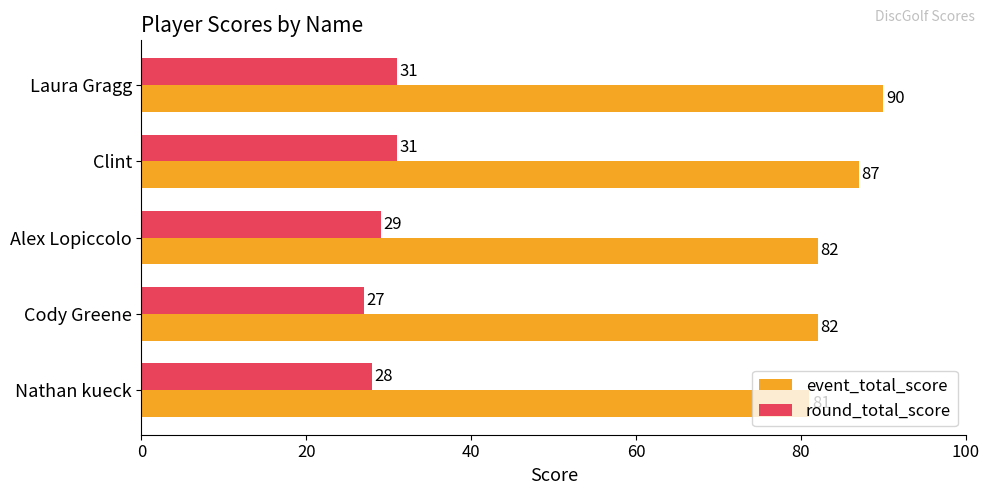

Which label corresponds to the largest value in the chart?

Laura Gragg